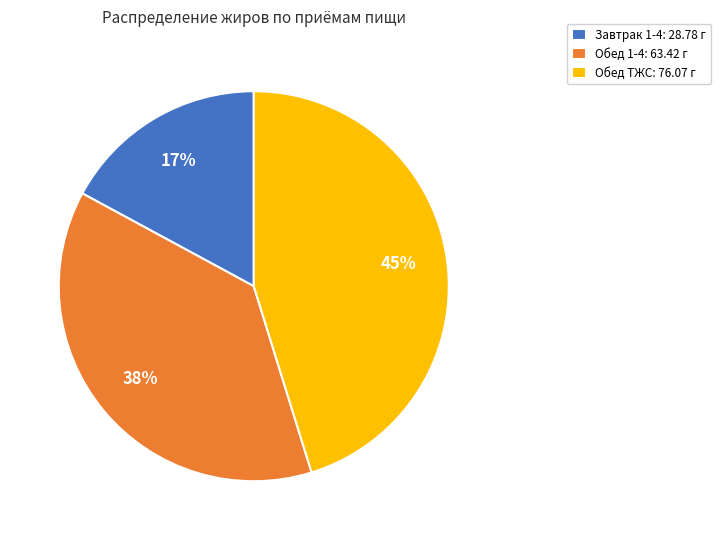

Is the sum of Обед ТЖС: 76.07 г and Завтрак 1-4: 28.78 г greater than half?

Yes